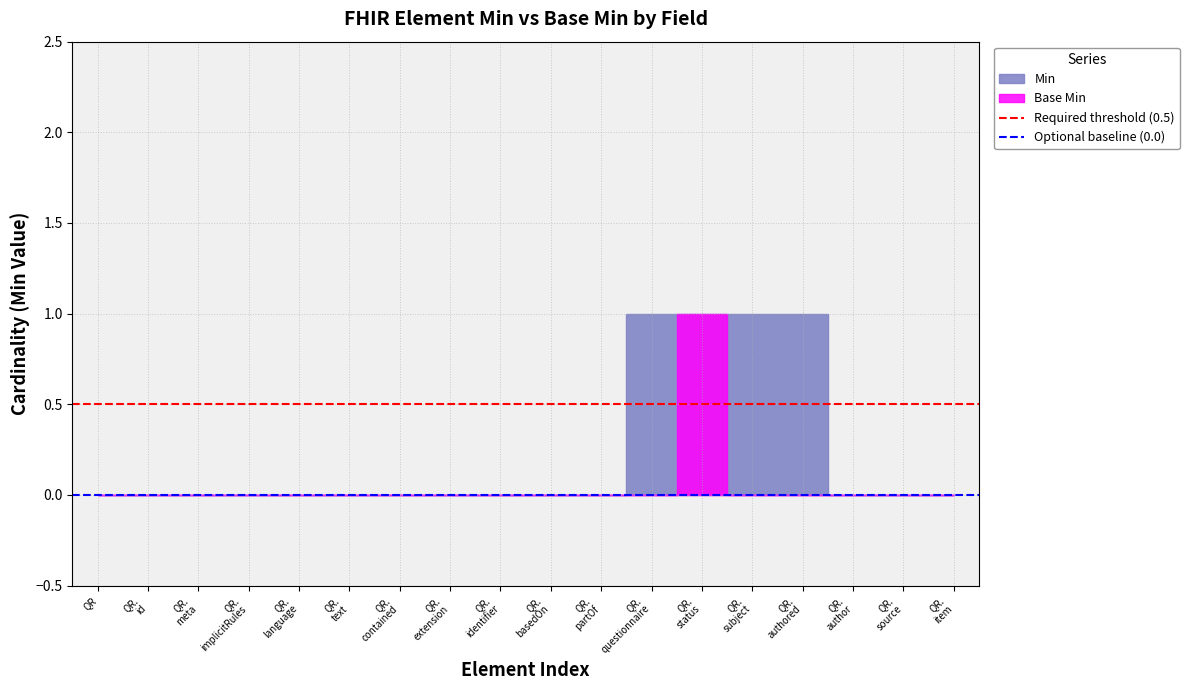

How many lines are shown in the chart?

2